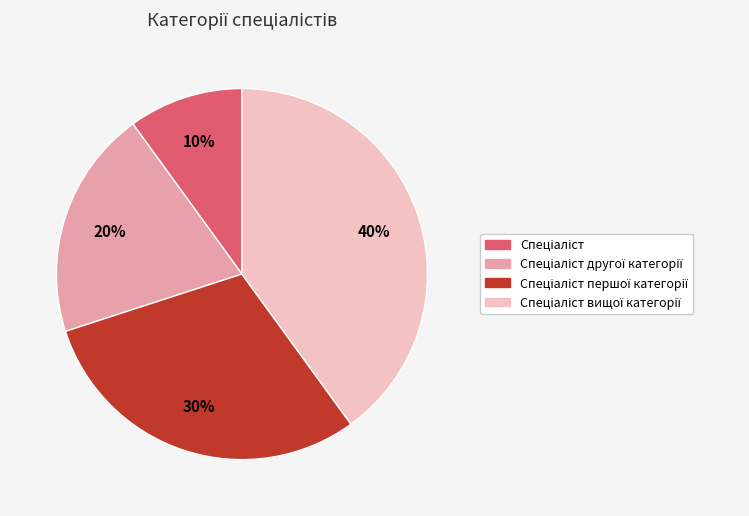

Count the number of slices in the pie.

4